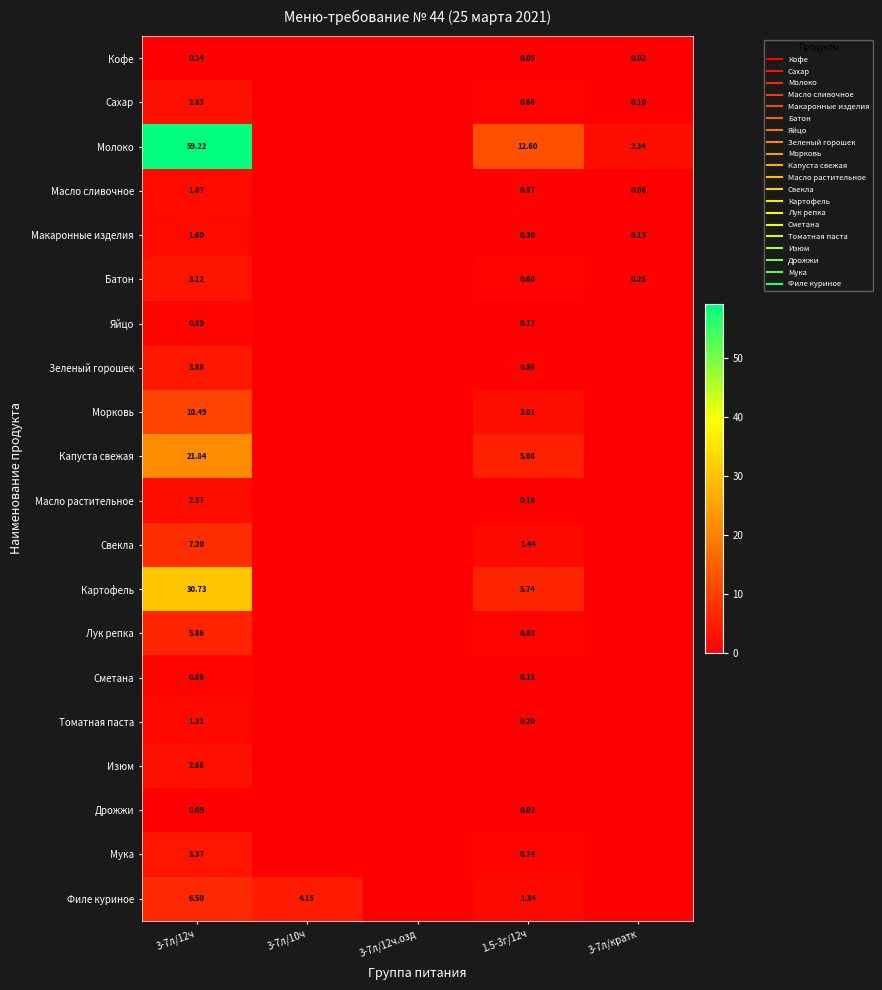

The value of Сметана at 3-7л/12ч.озд is 0.0. True or false?

True